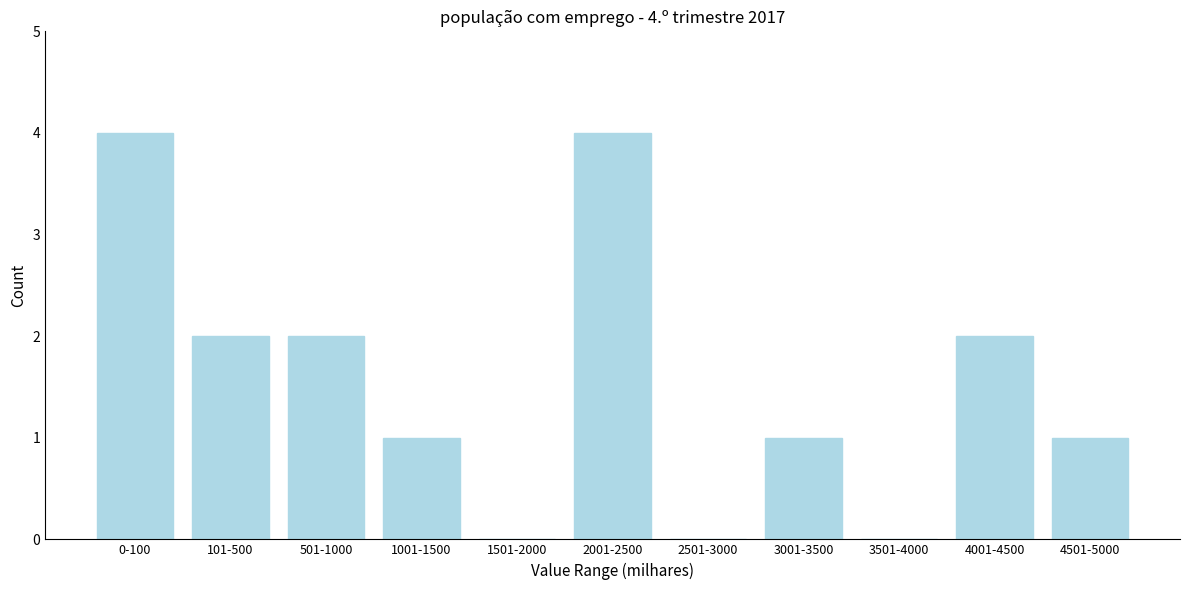

Reading right to left, transcribe all the data shown in this chart.

4501-5000=1	4001-4500=2	3501-4000=0	3001-3500=1	2501-3000=0	2001-2500=4	1501-2000=0	1001-1500=1	501-1000=2	101-500=2	0-100=4